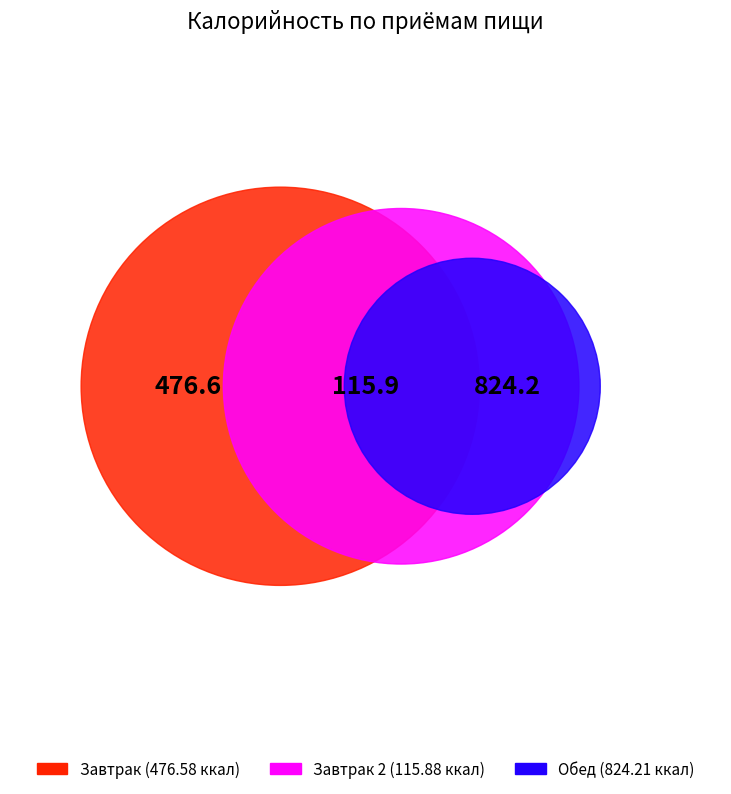

How many slices are in this pie chart?

3